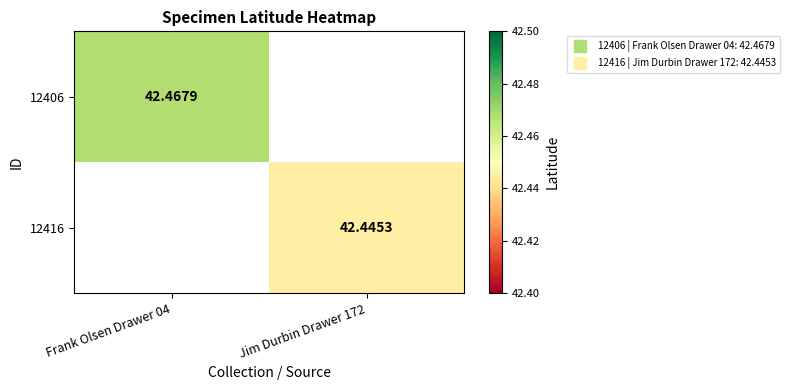

Which series has the widest spread of values?

12406